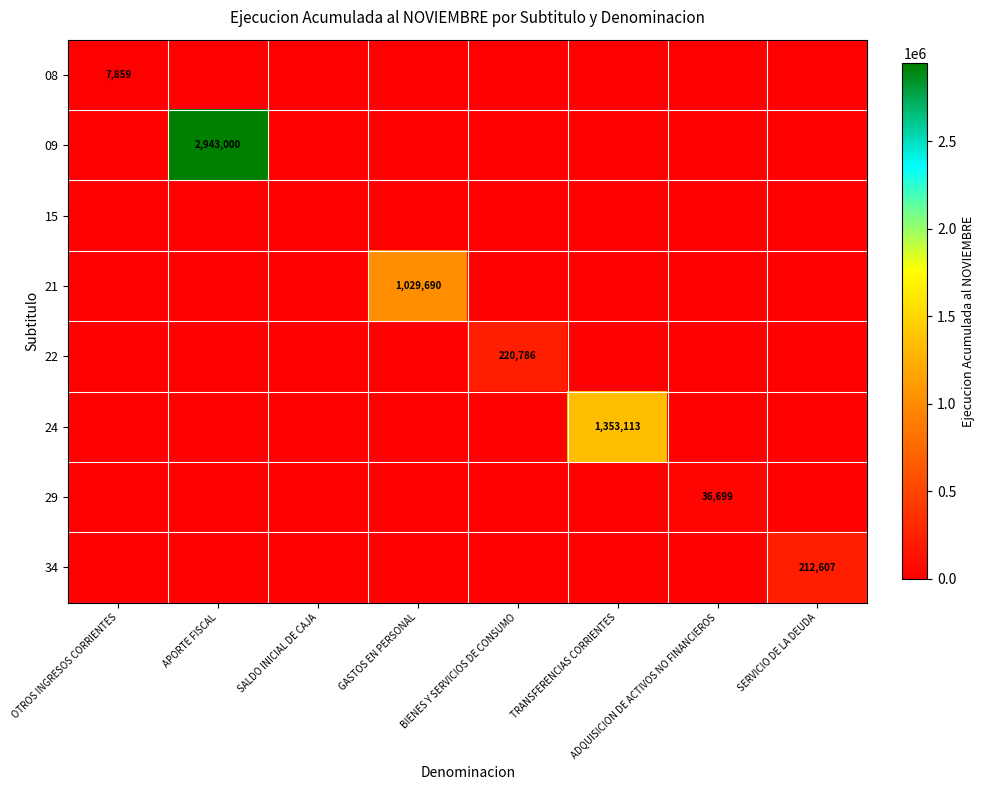

At which label does 15 reach its minimum?

OTROS INGRESOS CORRIENTES